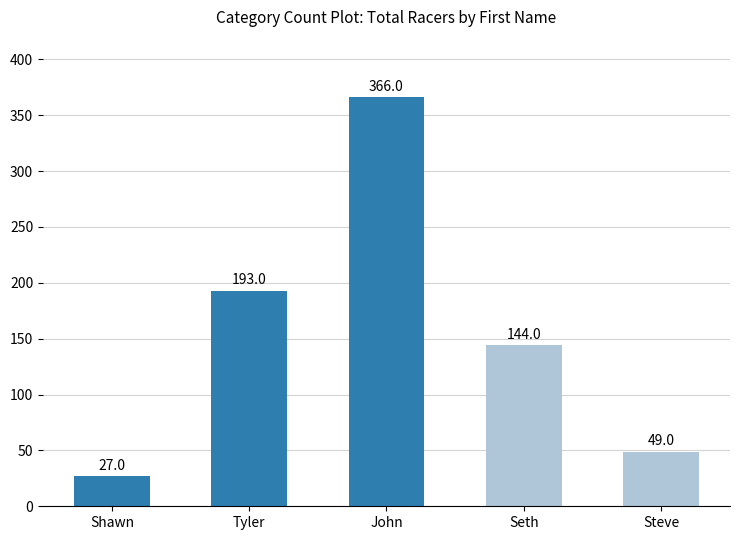

The value at Tyler is 324. True or false?

False